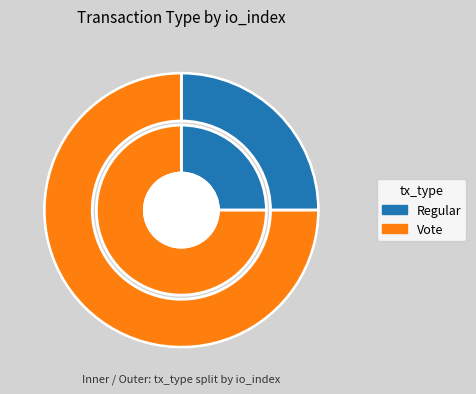

How many segments does this pie chart have?

2